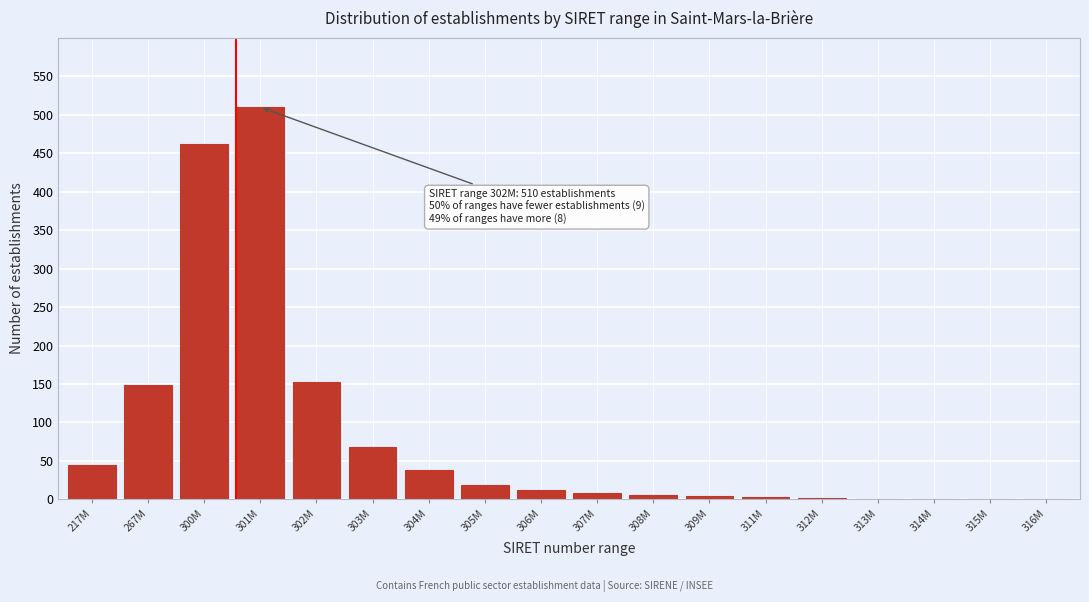

What is the change in value from 267M to 303M?

-80